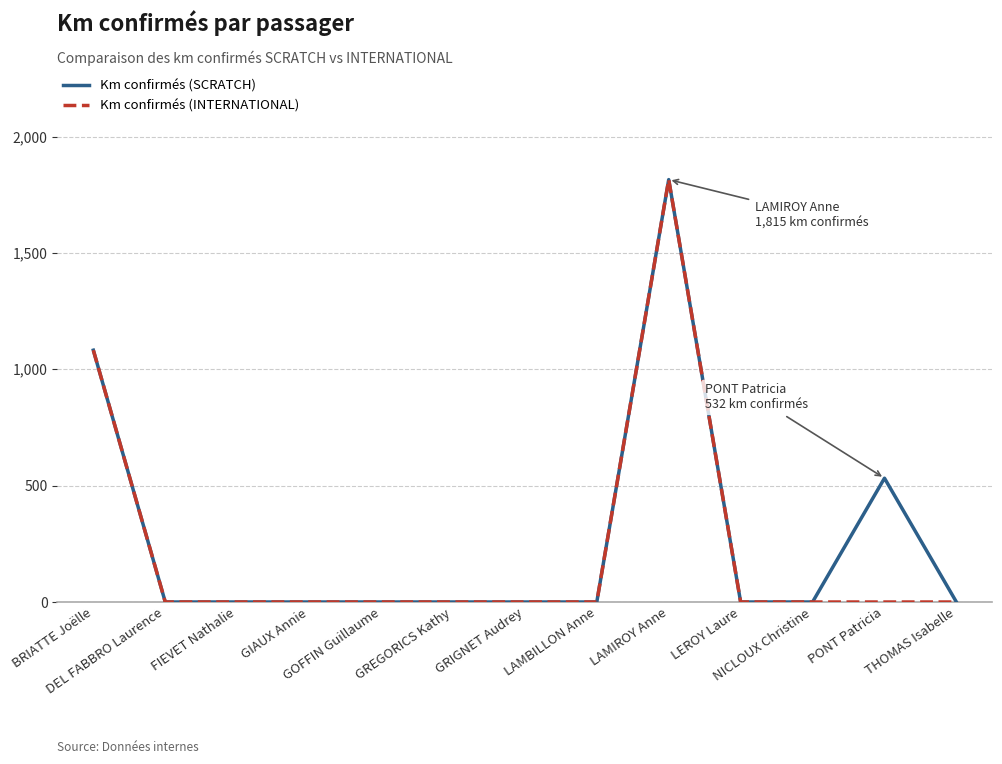

What is the greatest value displayed?

1815